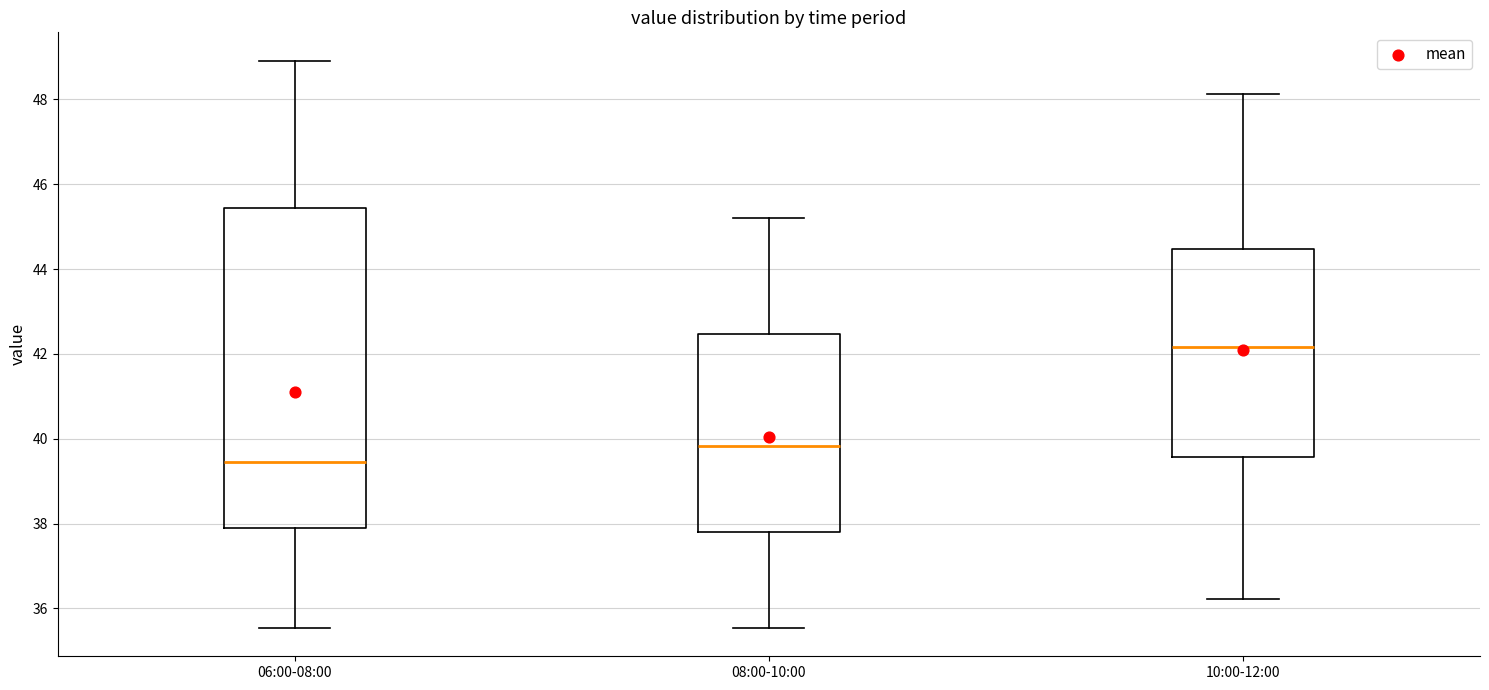

Which box's median line is the lowest?

06:00-08:00